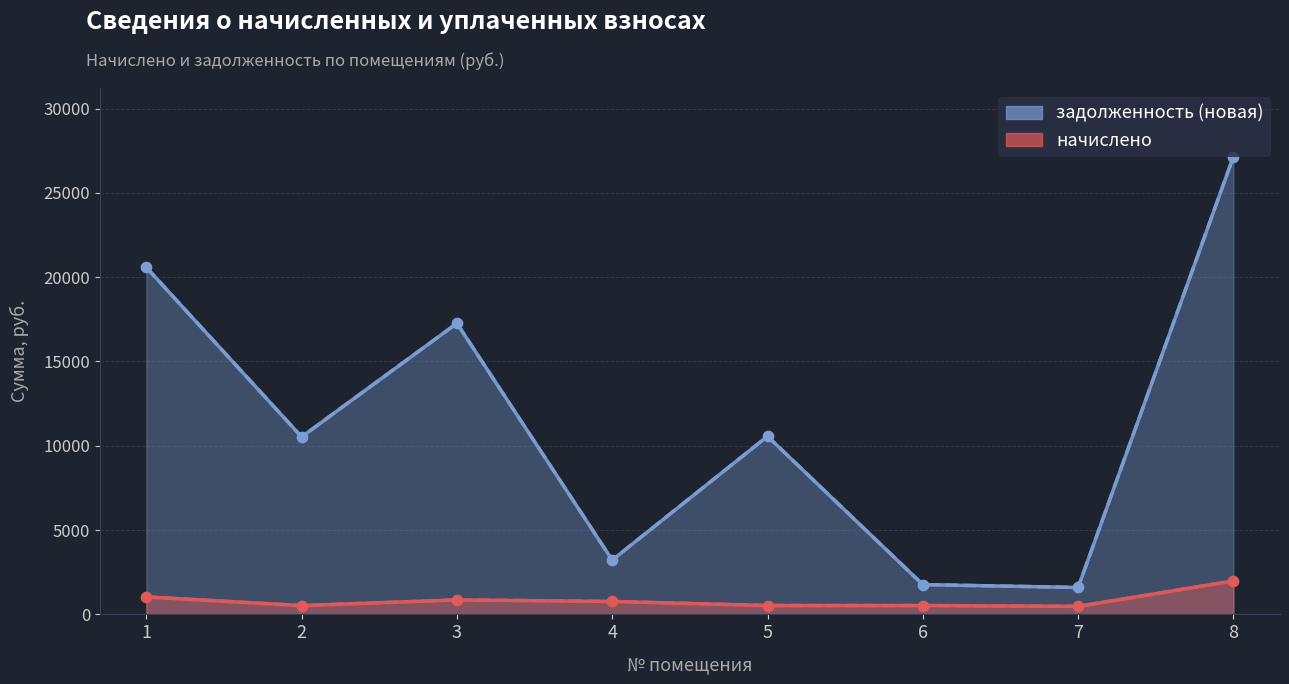

Which series has the largest total across all categories?

задолженность (новая)